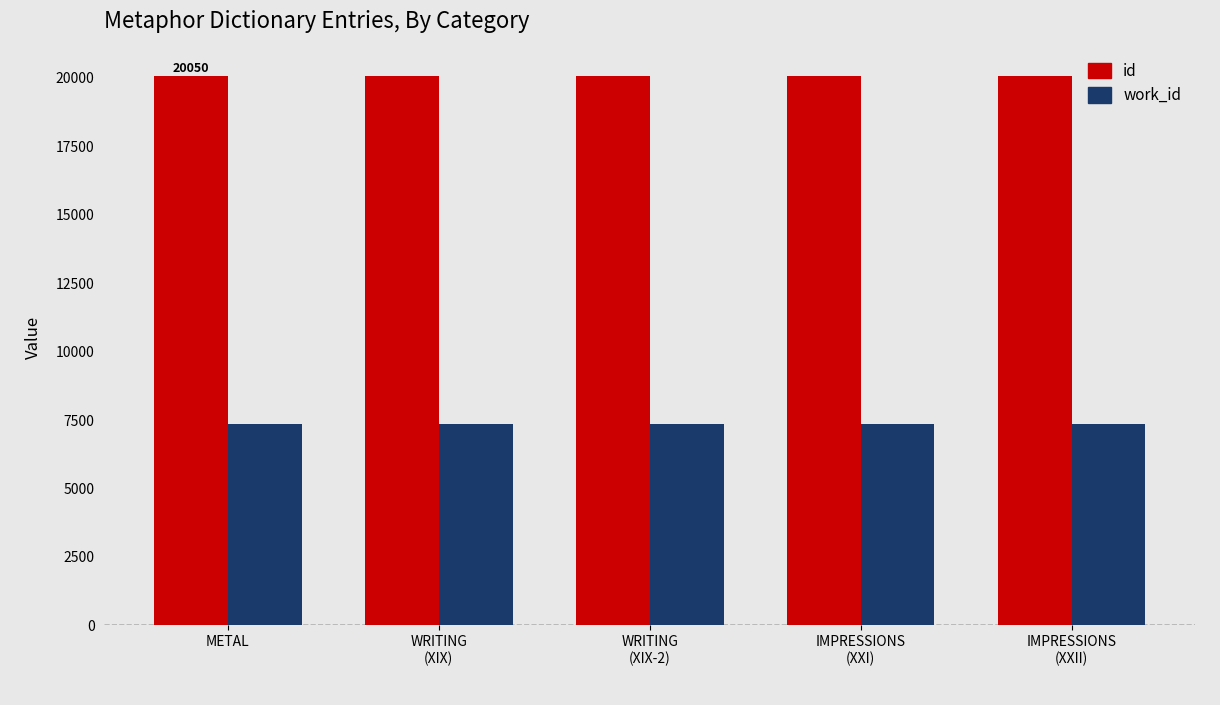

Rank the series by their average value, from highest to lowest.

id, work_id